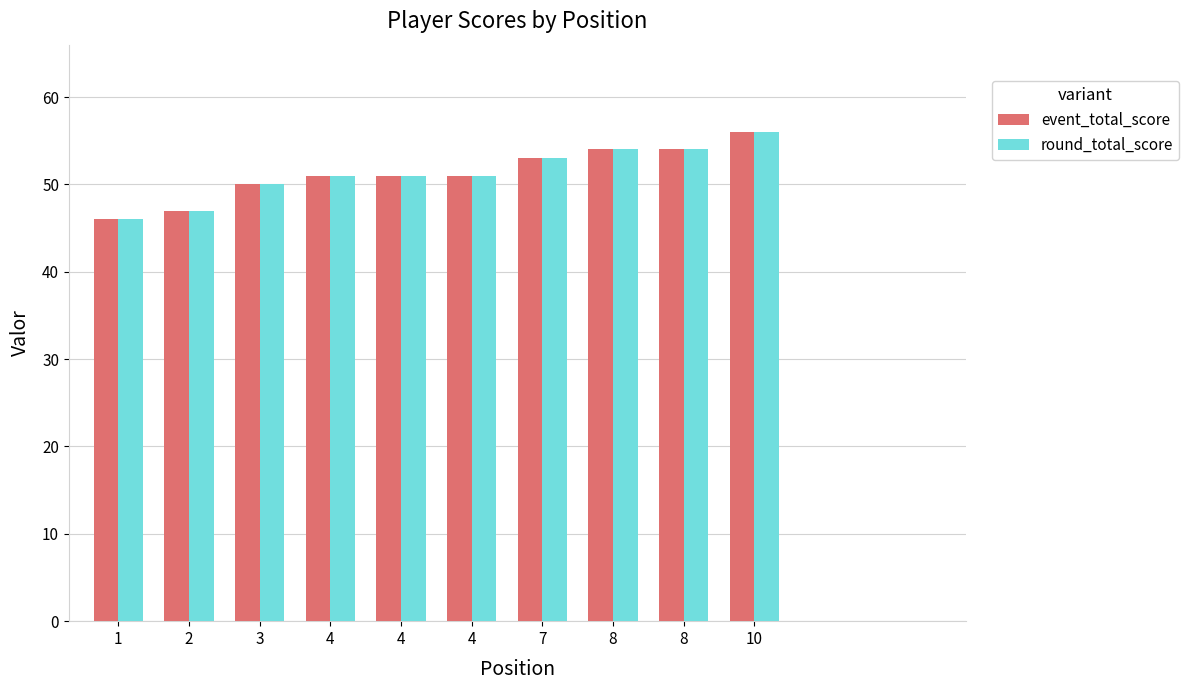

Reading left to right, list all the values displayed in this chart.

event_total_score: 1=46	2=47	3=50	4=51	4=51	4=51	7=53	8=54	8=54	10=56
round_total_score: 1=46	2=47	3=50	4=51	4=51	4=51	7=53	8=54	8=54	10=56